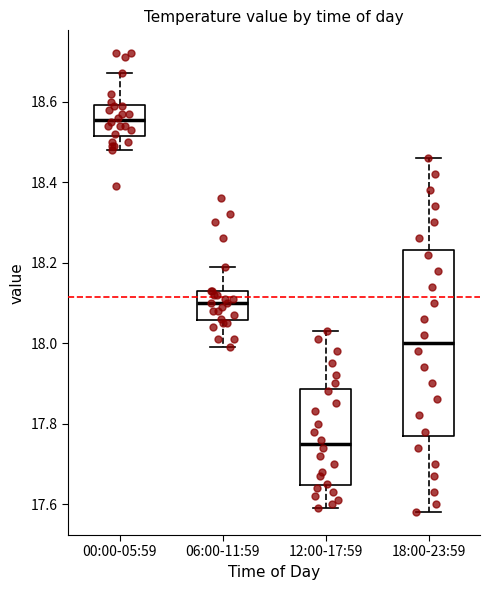

Which box is the tallest, from its lower edge to its upper edge?

18:00-23:59